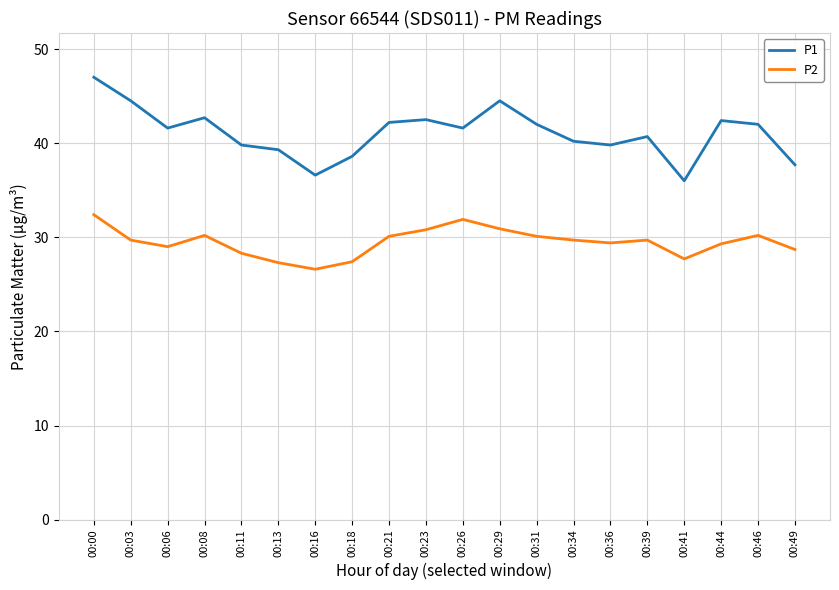

What is the difference between the second highest and second lowest values in the P2 series?

4.6